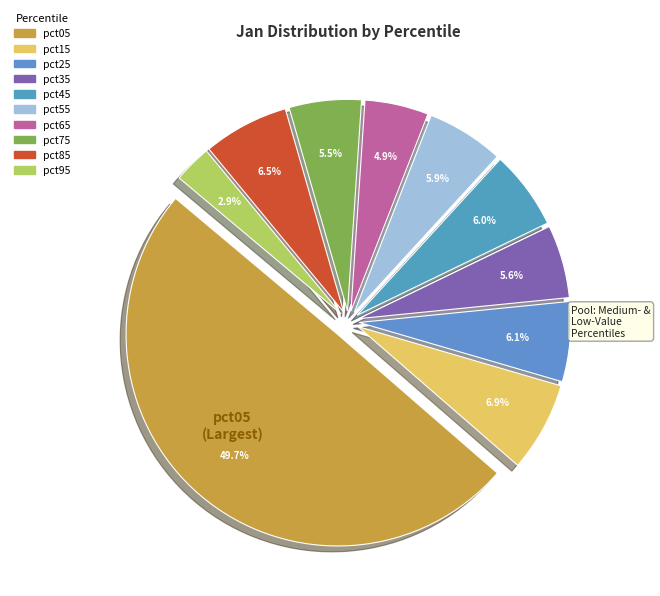

To the nearest percent, what is the average slice percentage?

10%